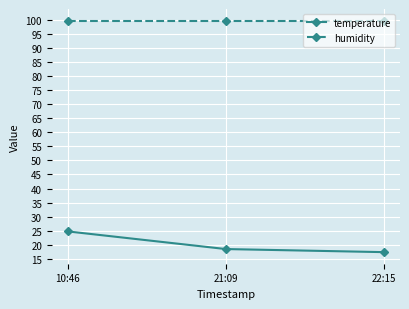

At which category is the sum across all series the highest?

10:46